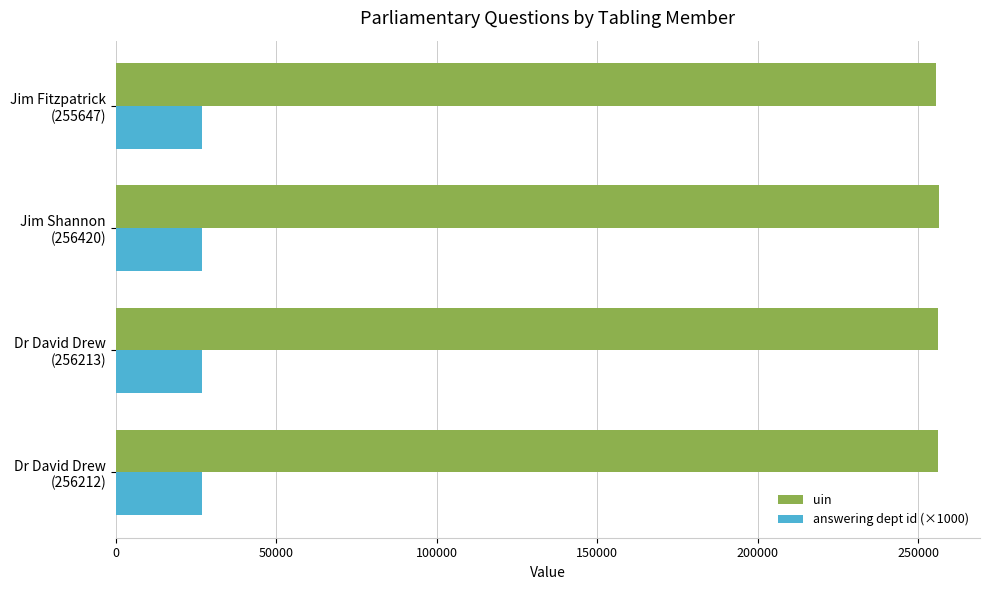

Which series has the largest total across all categories?

uin